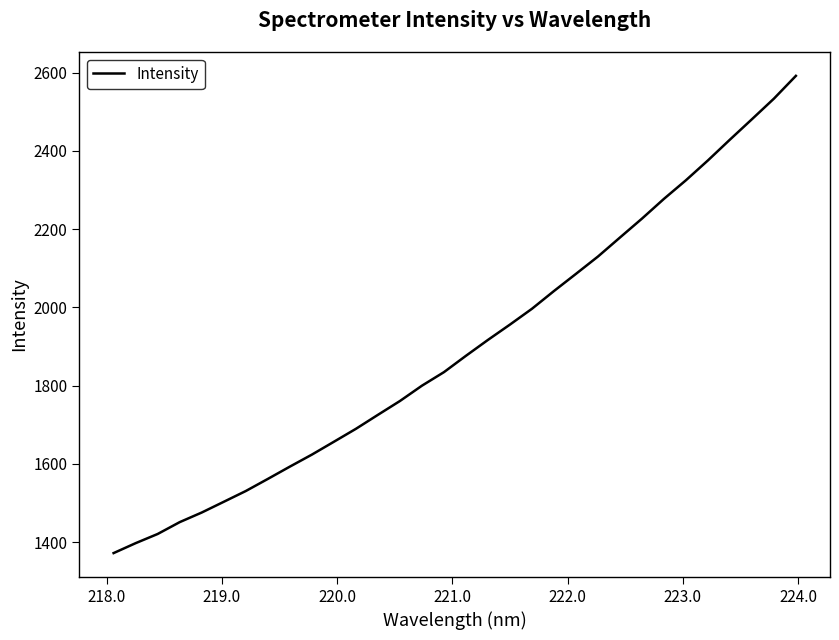

What is the smallest value displayed?

1372.1